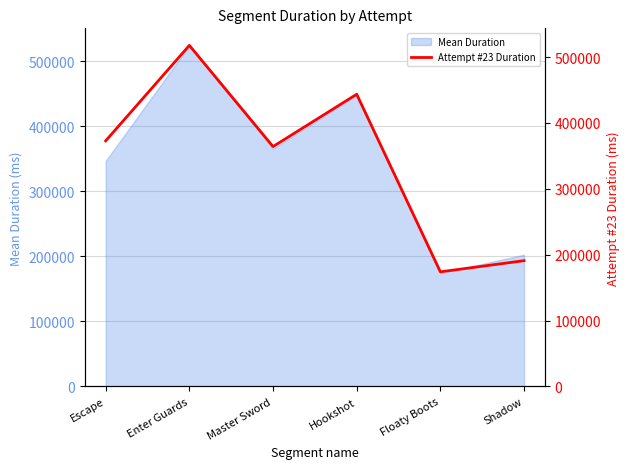

What is the average value?

343938